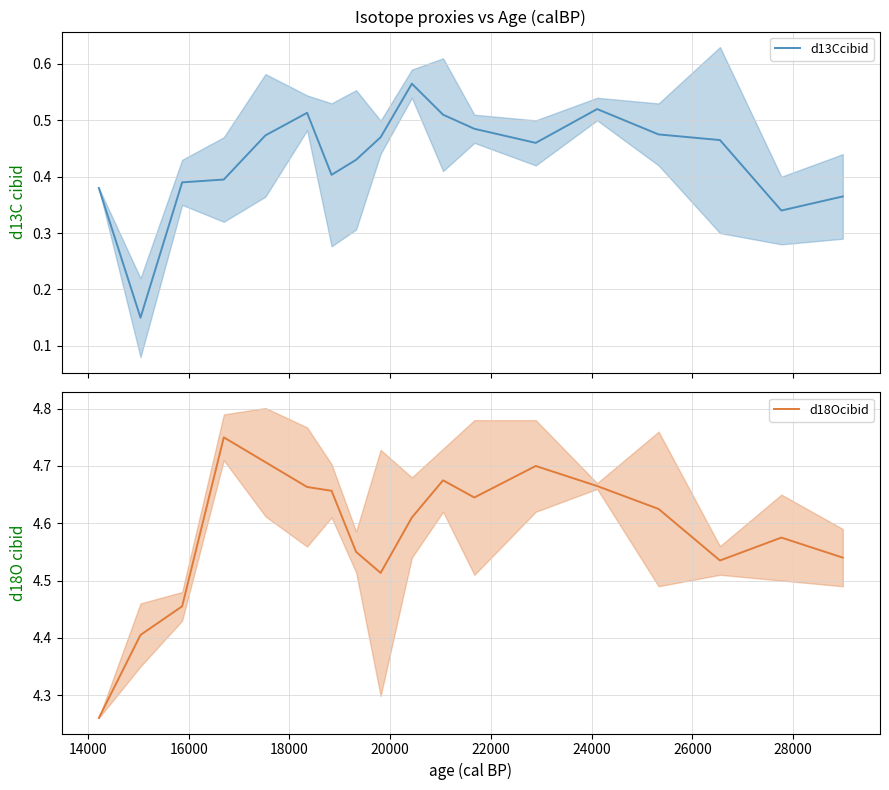

What is the difference between the maximum and minimum values in the d13Ccibid series?

0.4